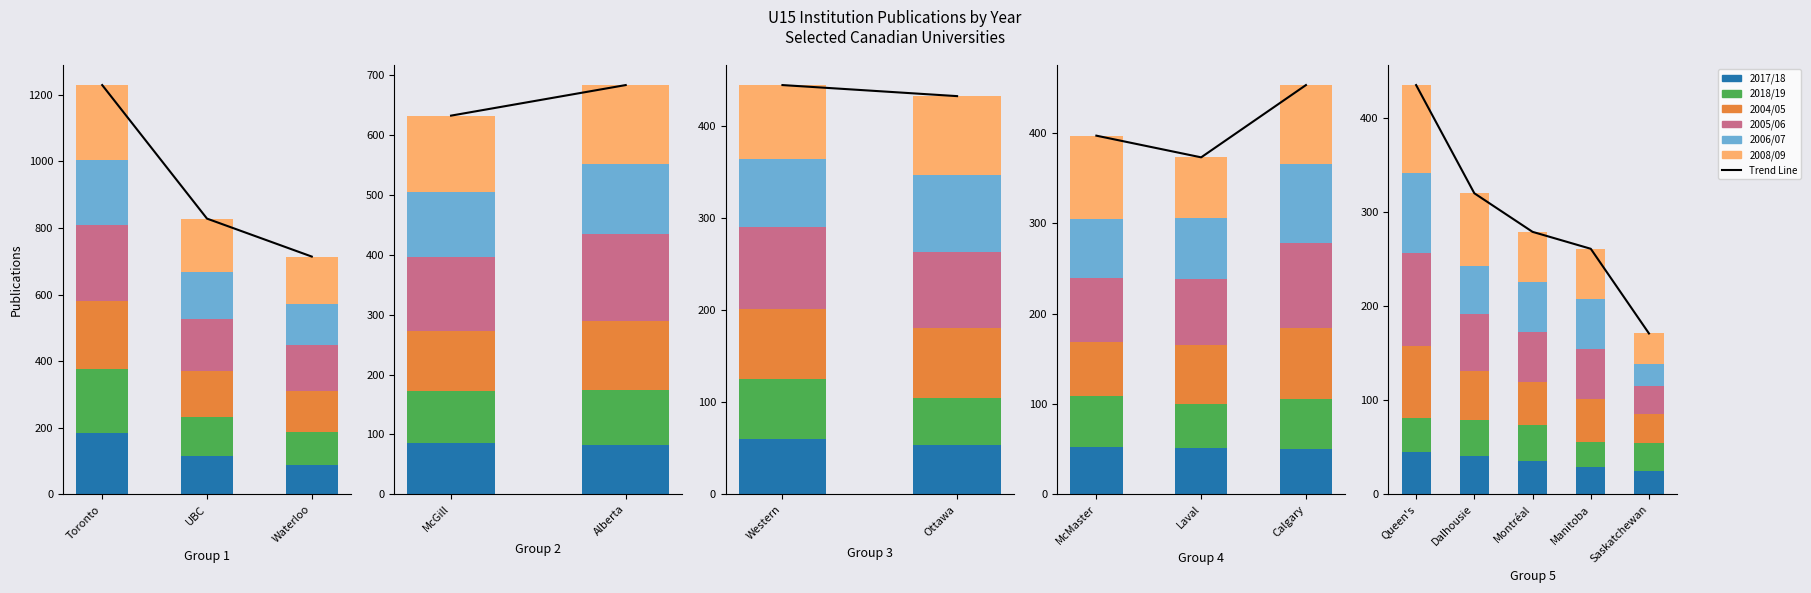

What is the value of the 2006/07 bar at the 2nd from the left?

51